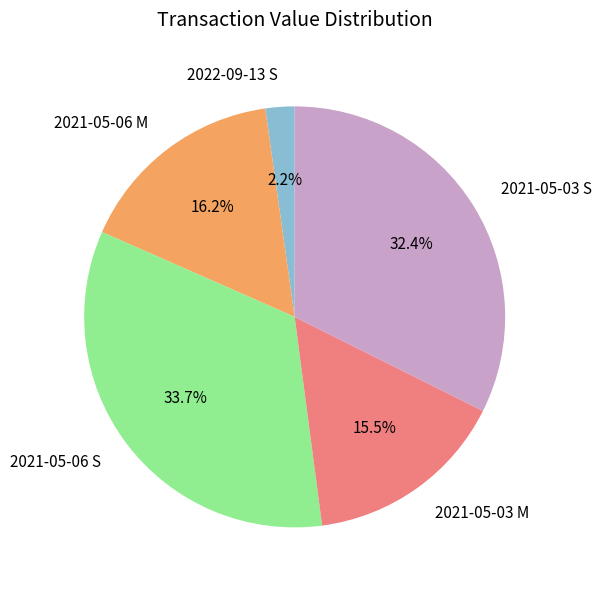

What percentage is NOT represented by 2021-05-03 S?

67.6%